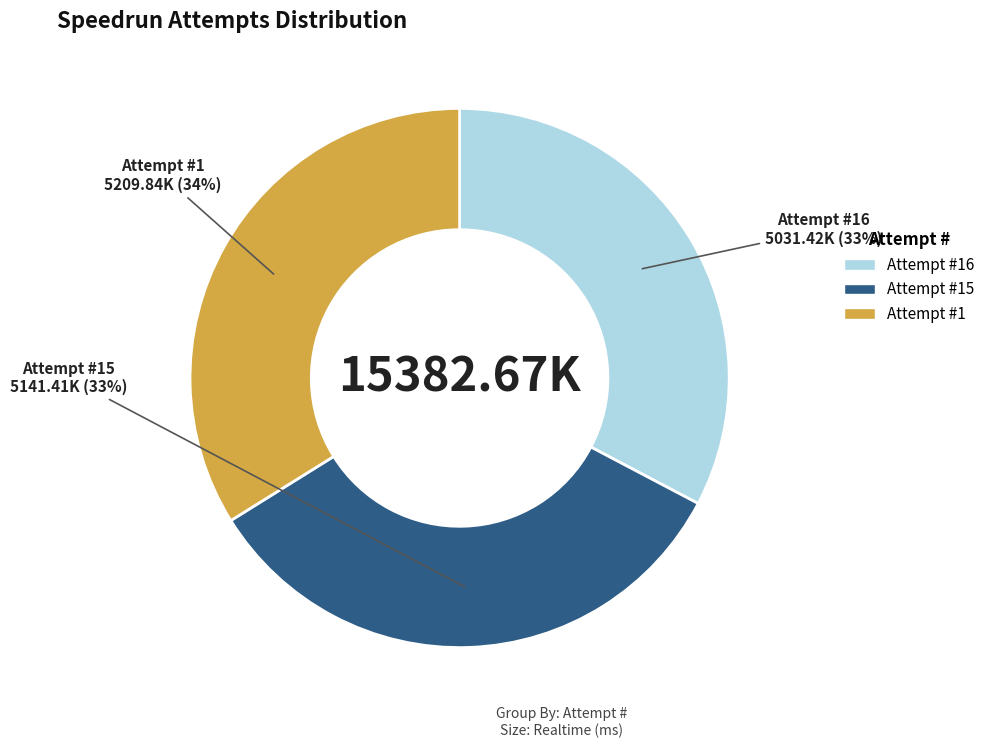

To the nearest percent, what is the difference between the largest and smallest slice percentages?

1%